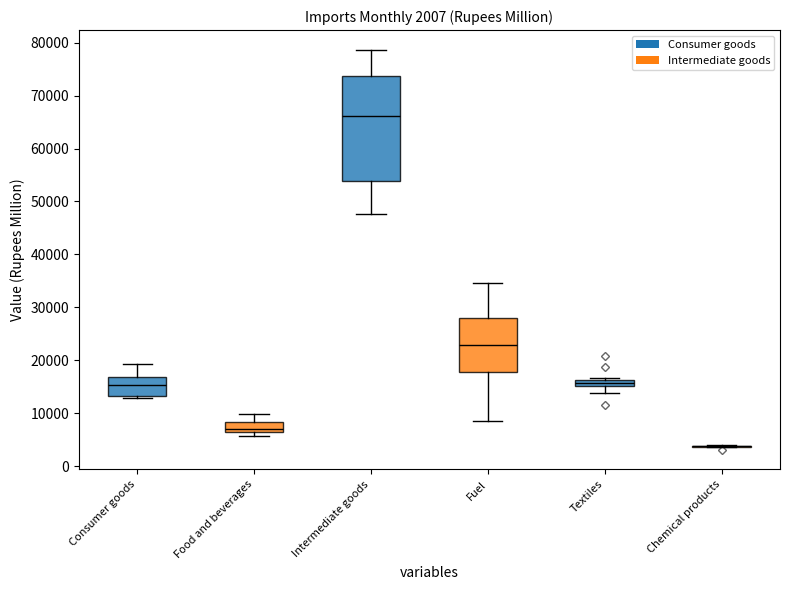

Comparing the boxes themselves (not the whiskers), which one is the tallest?

Intermediate goods